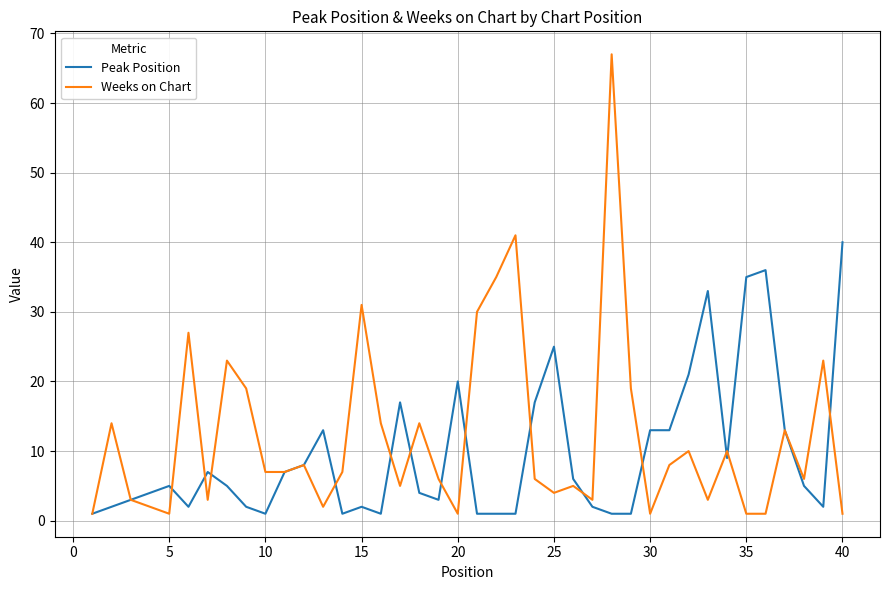

Which series has the largest range (max minus min)?

Weeks on Chart